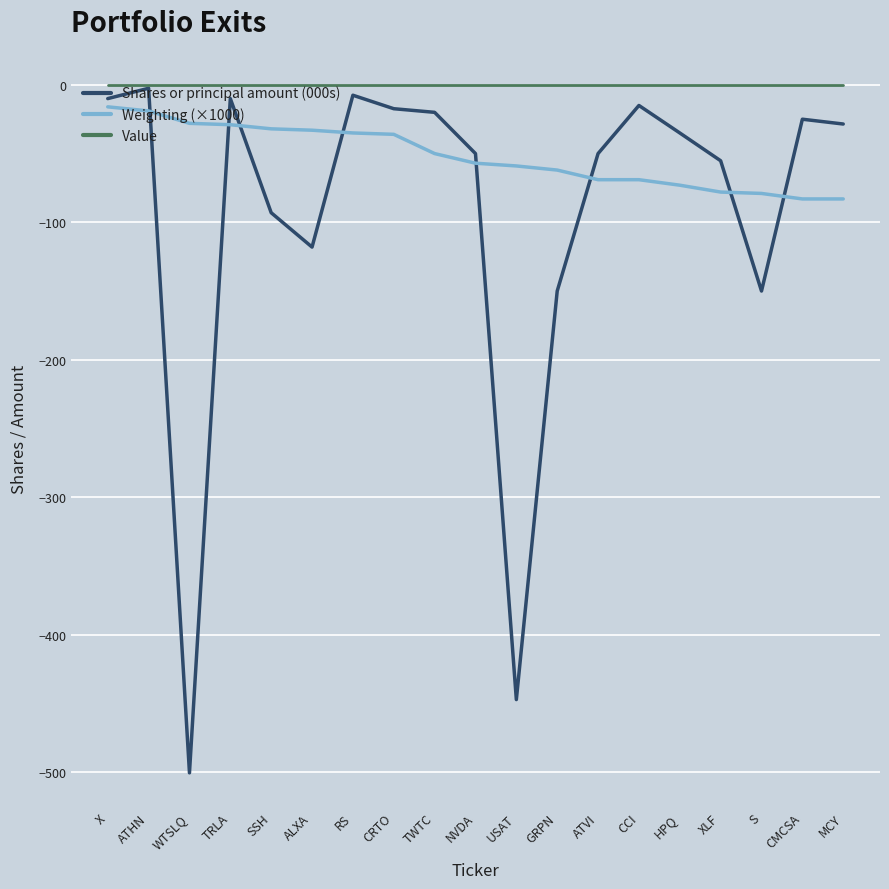

What is the difference between the highest and lowest values at CRTO?

36.0